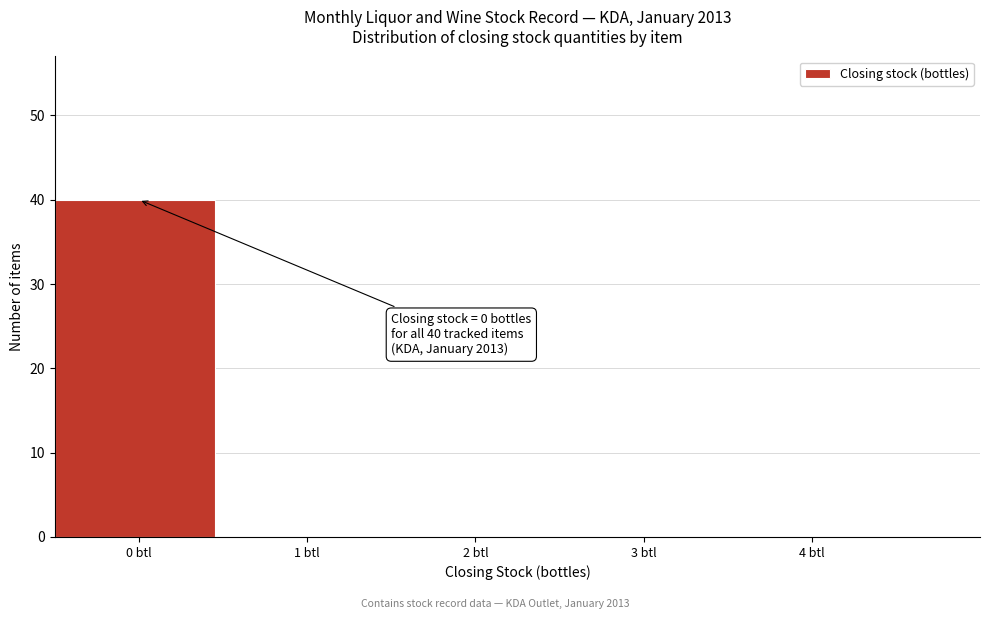

Over which range of the x-axis is the bar tallest?

-0.5 to 0.5